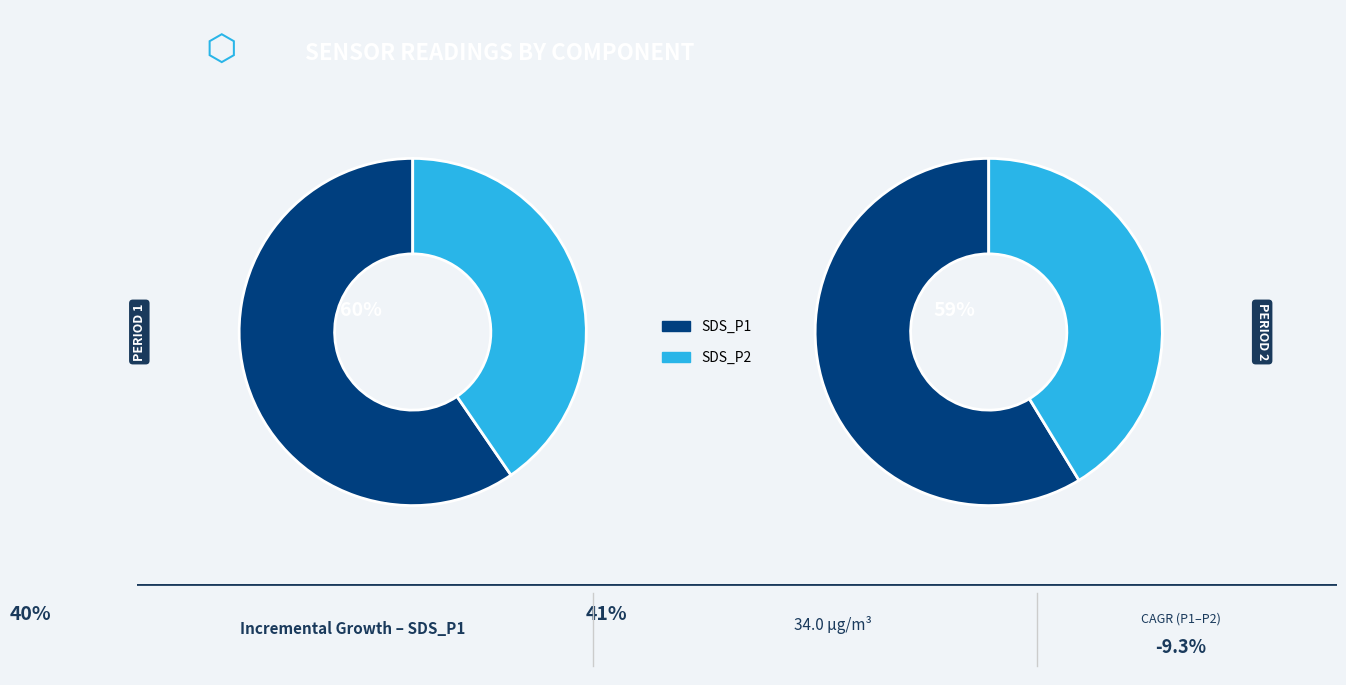

Between 2 and 12, which series saw the biggest shift?

SDS_P1